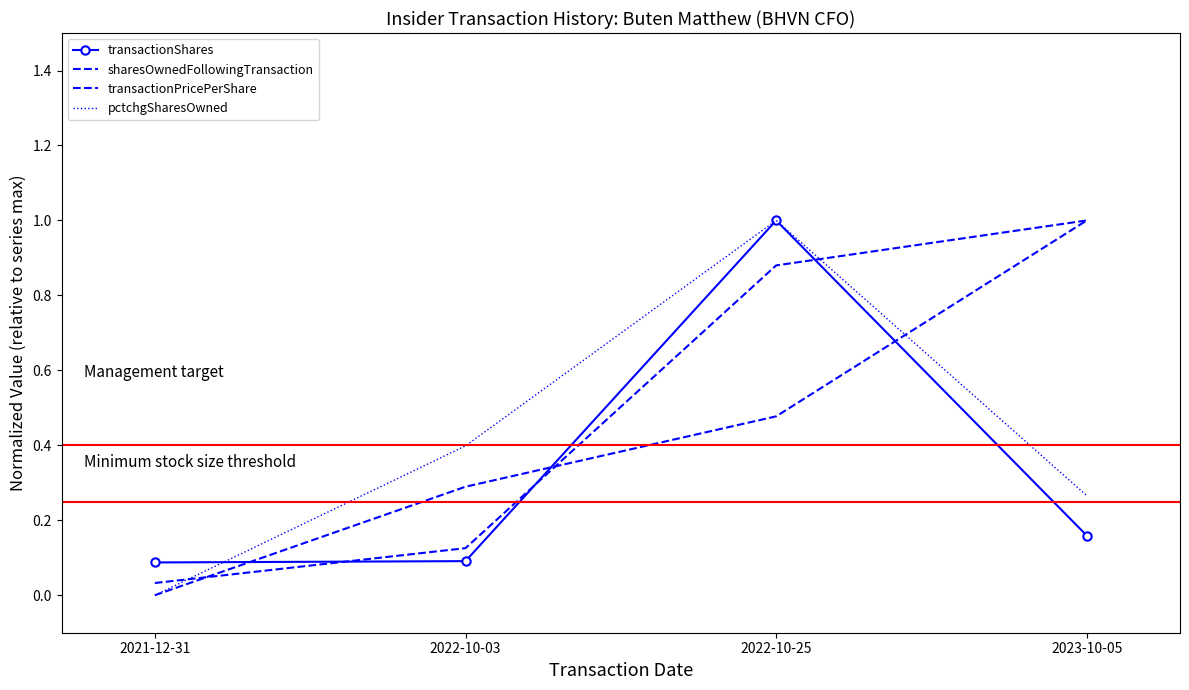

Which series has the widest spread of values?

transactionPricePerShare